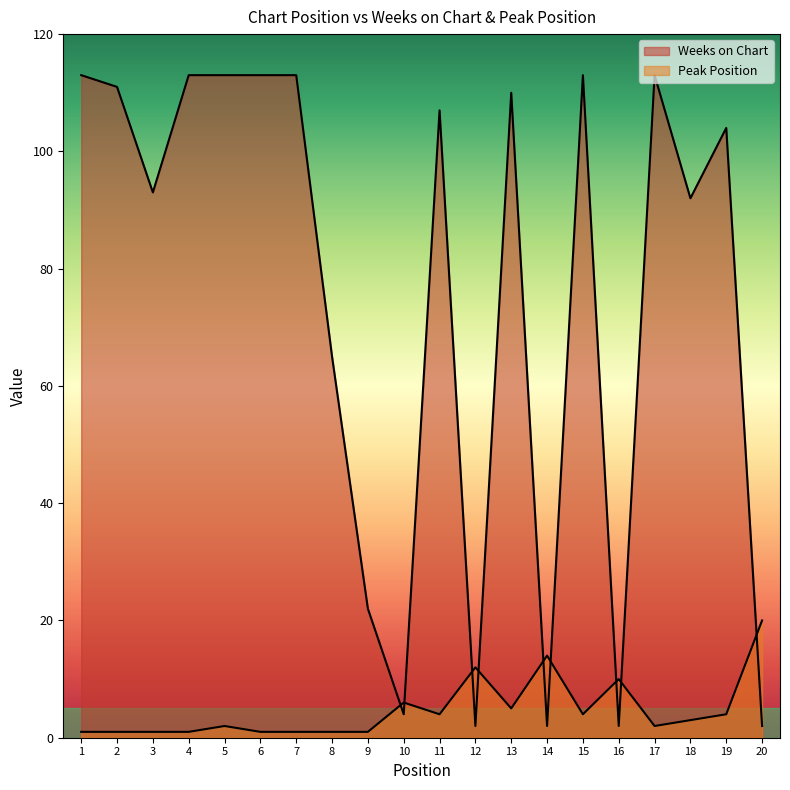

Reading right to left, transcribe all the data shown in this chart.

Weeks on Chart: 2	104	92	113	2	113	2	110	2	107	4	22	65	113	113	113	113	93	111	113
Peak Position: 20	4	3	2	10	4	14	5	12	4	6	1	1	1	1	2	1	1	1	1